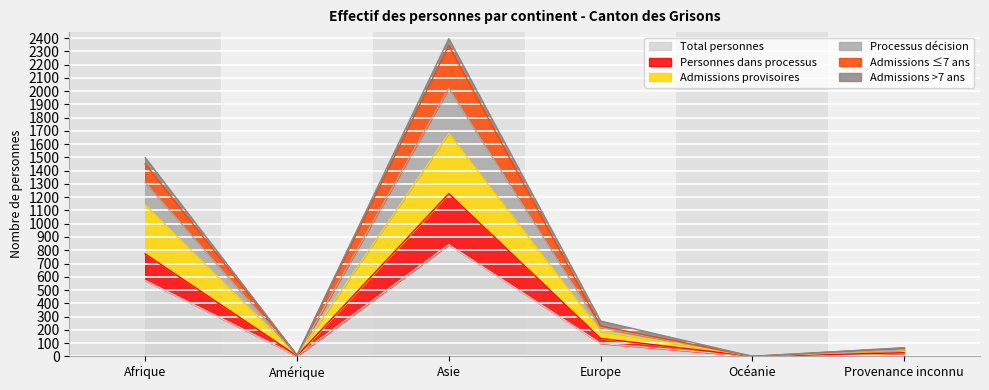

Where is Total personnes nearest to the value 421?

Afrique